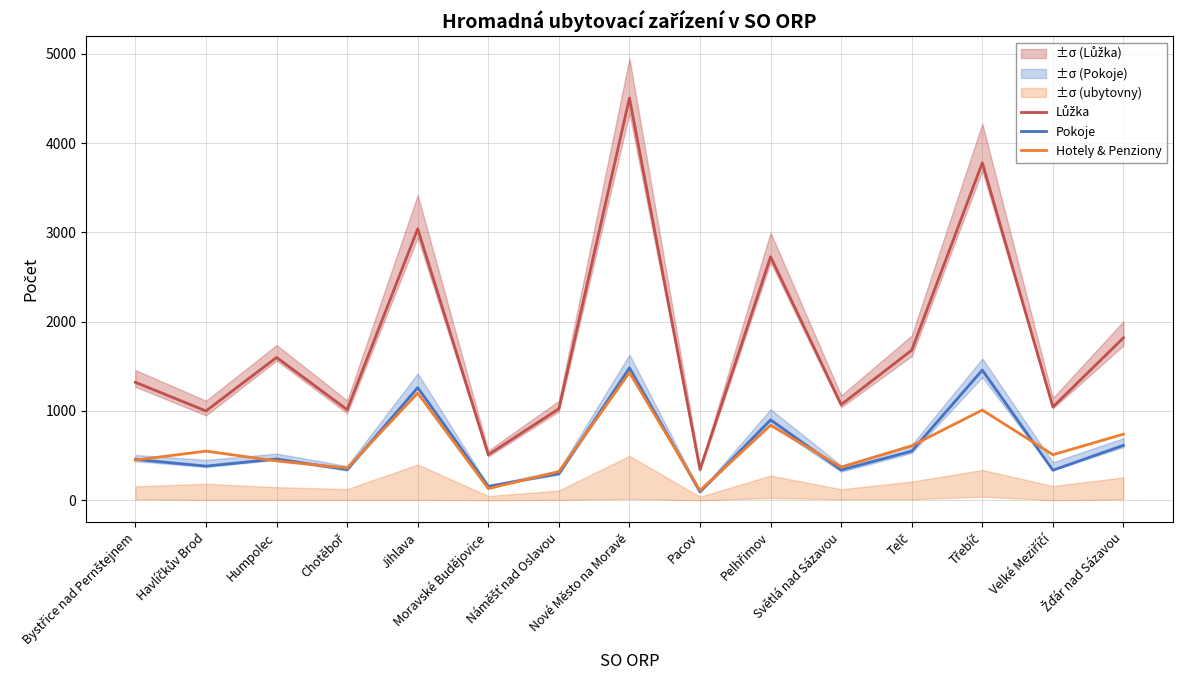

What position from the right is Žďár nad Sázavou?

1